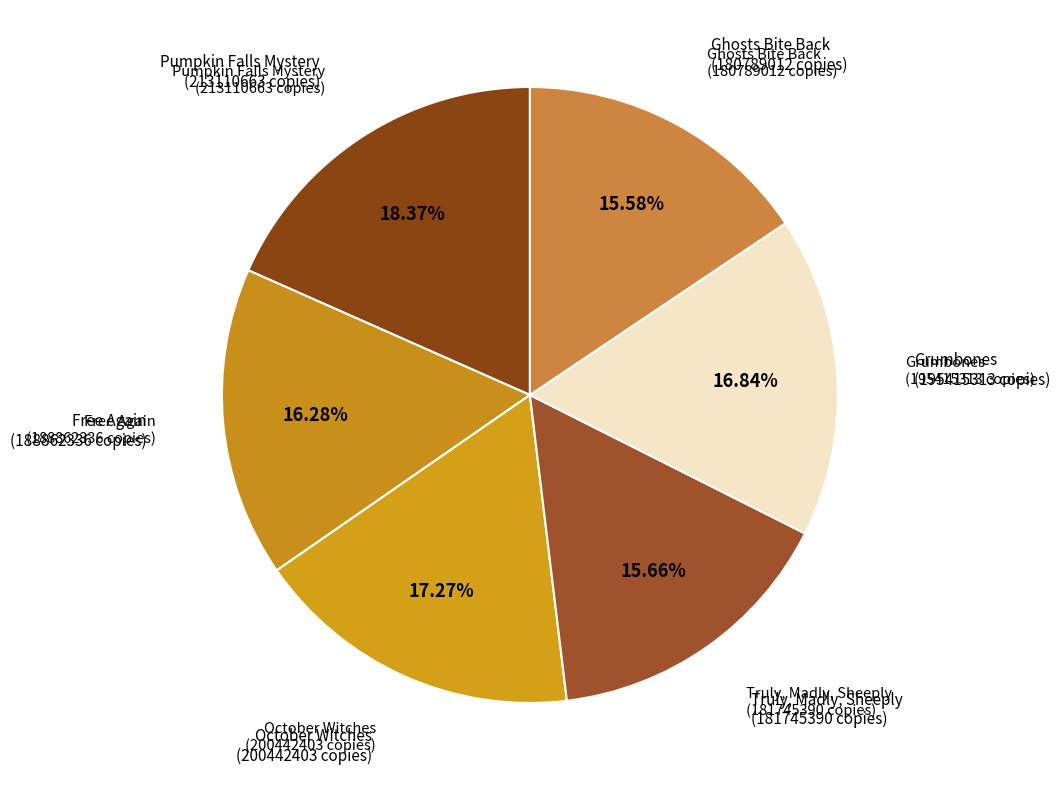

To the nearest percent, what percentage of the pie is Grumbones?

17%